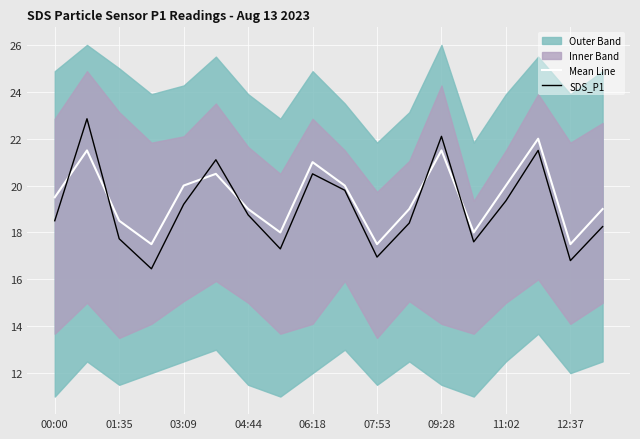

Reading left to right, list all the values displayed in this chart.

Mean Line: 19.5	21.5	18.5	17.5	20.0	20.5	19.0	18.0	21.0	20.0	17.5	19.0	21.5	18.0	20.0	22.0	17.5	19.0
SDS_P1: 18.5	22.9	17.7	16.4	19.2	21.1	18.8	17.3	20.5	19.8	16.9	18.4	22.1	17.6	19.4	21.5	16.8	18.2